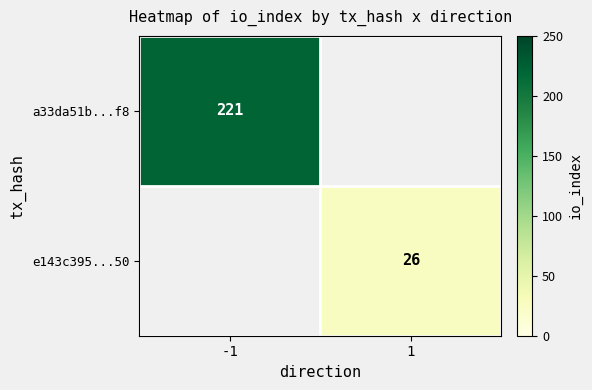

Is the value of e143c395...50 at 1 greater than the value of a33da51b...f8 at -1?

No